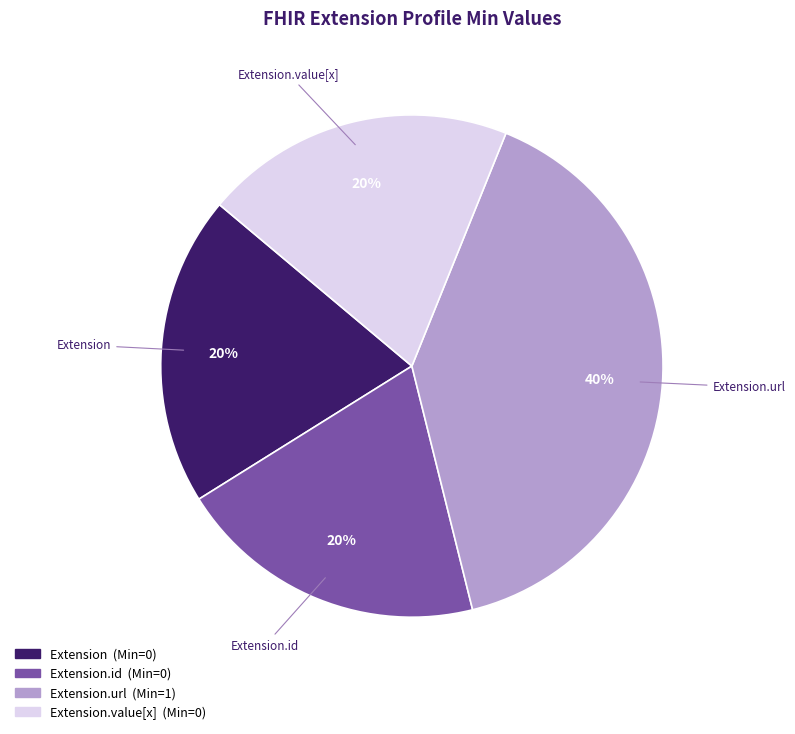

How many segments does this pie chart have?

4